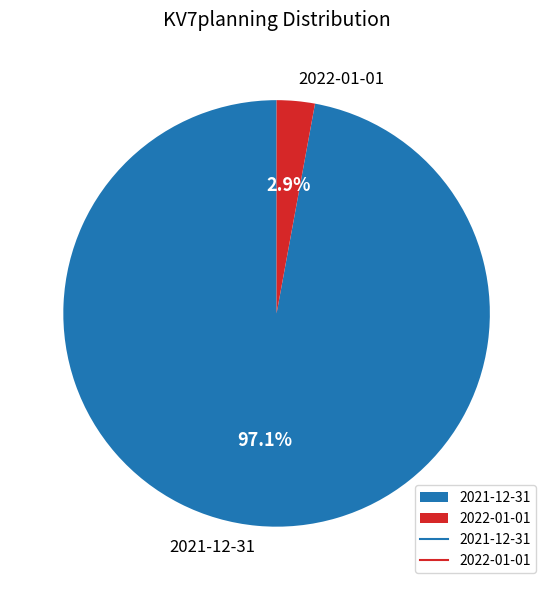

What percentage is NOT represented by 2021-12-31?

2.9%